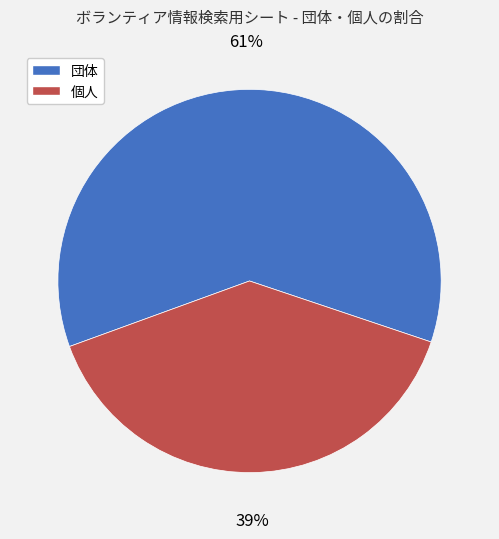

What is the largest slice in the pie chart?

団体